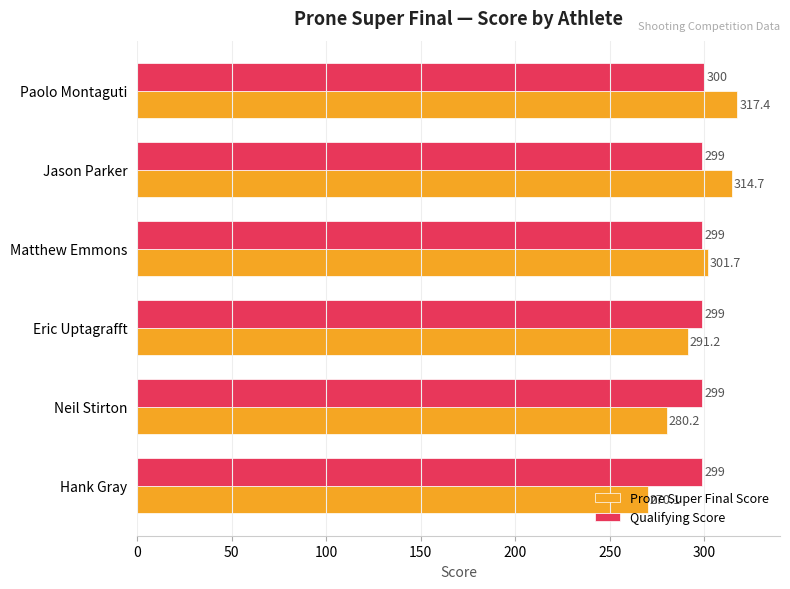

What is the maximum value for Prone Super Final Score?

317.4